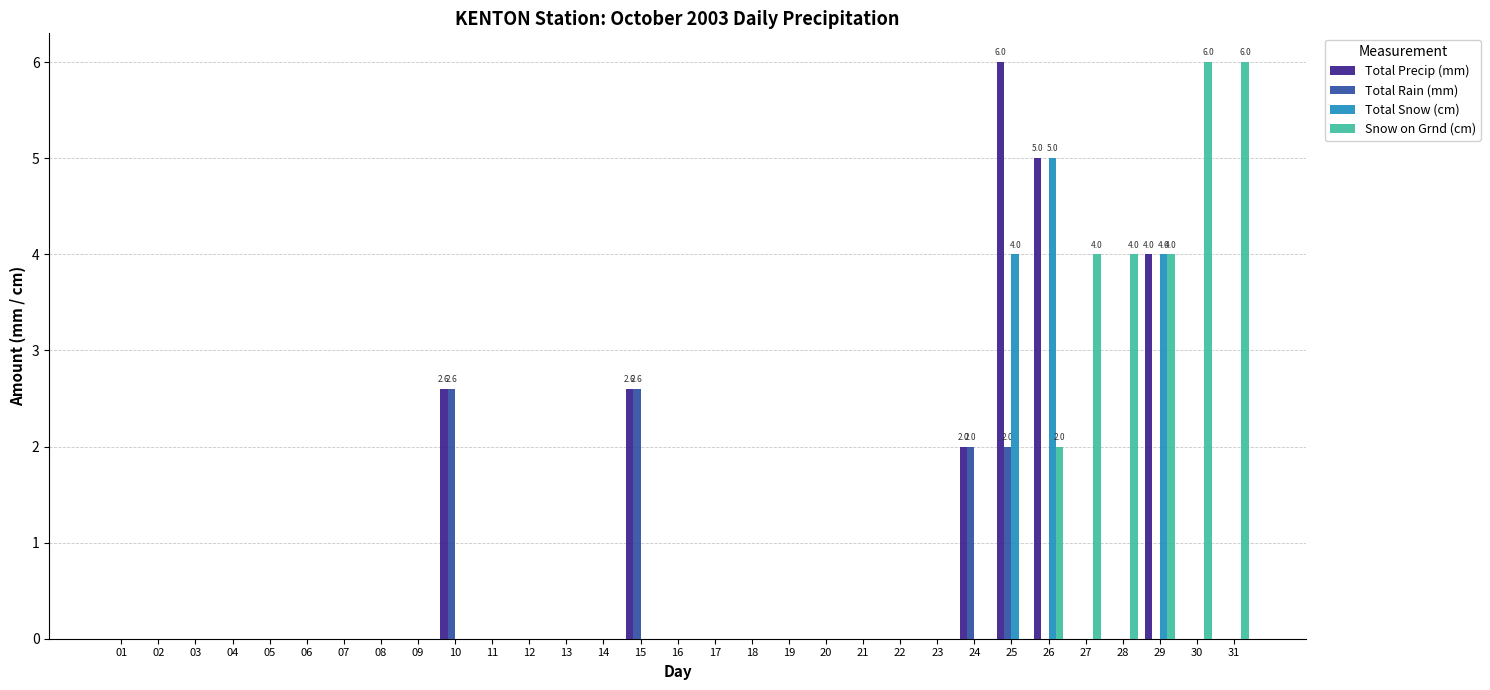

Are the bars horizontal?

No